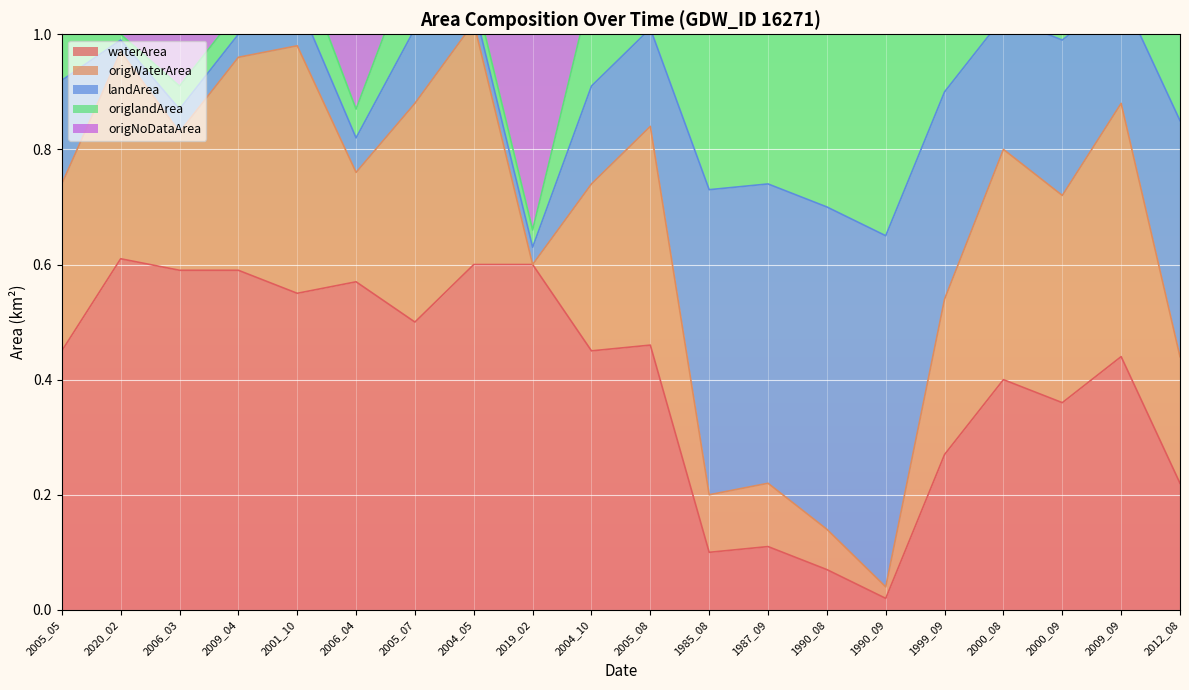

Is it true that waterArea equals 0.4 at 2000_08?

True